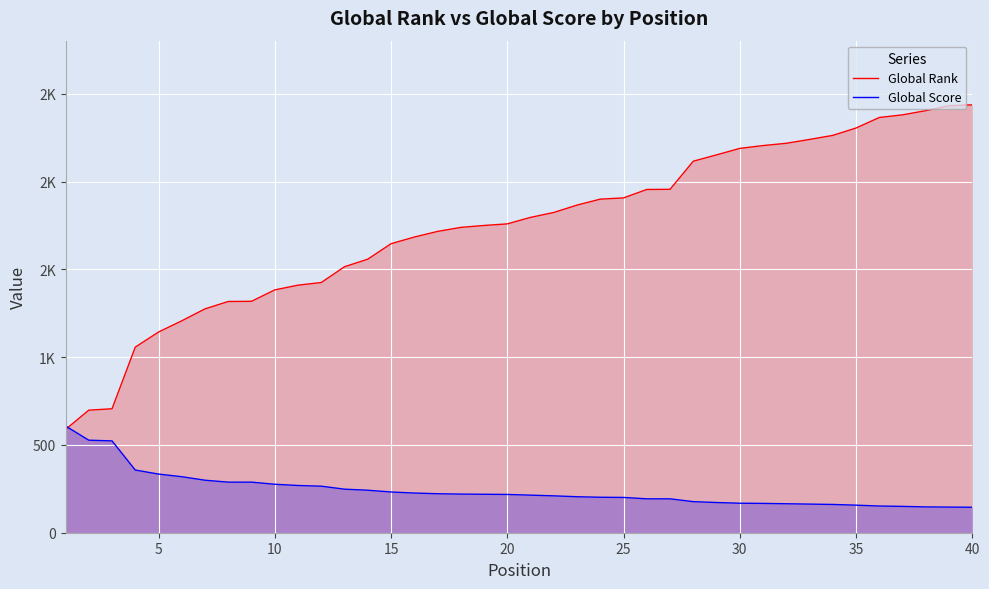

What is the value of the Global Score point at the 19th from the left?

219